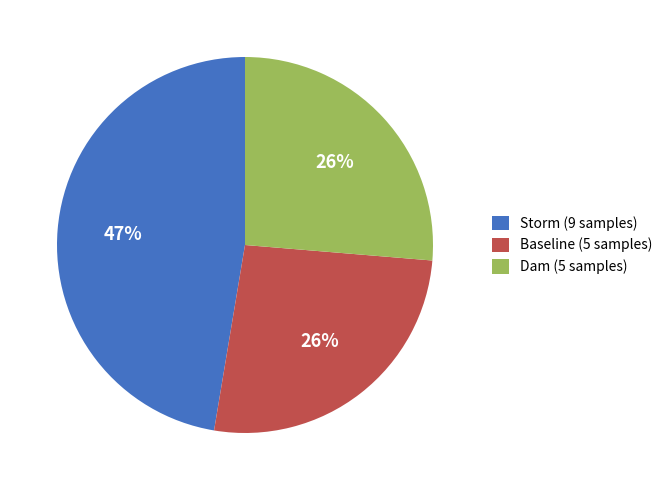

Do Baseline and Dam together represent more than half of the pie?

Yes